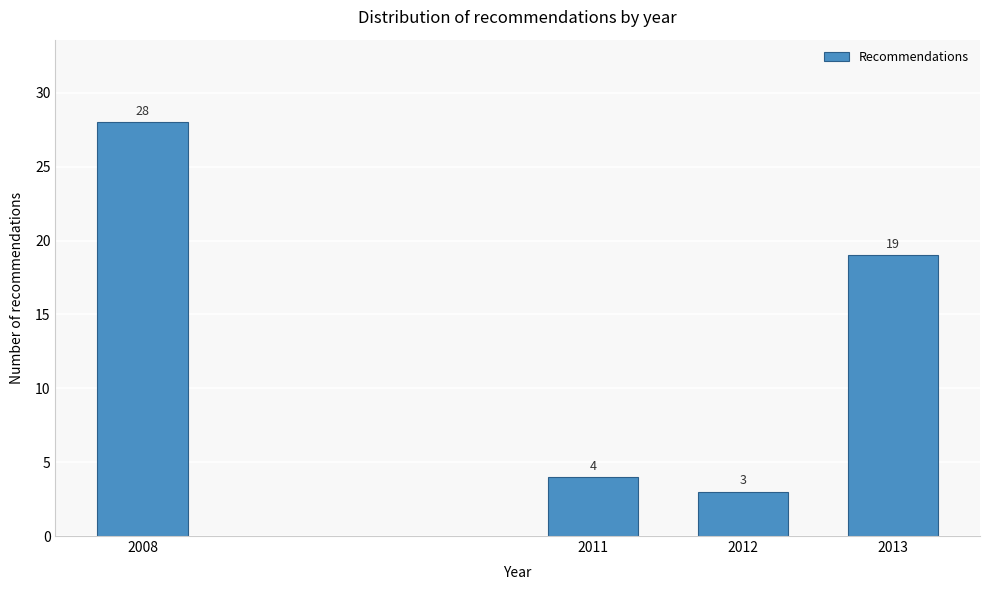

Reading left to right, transcribe all the data shown in this chart.

2008=28	2011=4	2012=3	2013=19